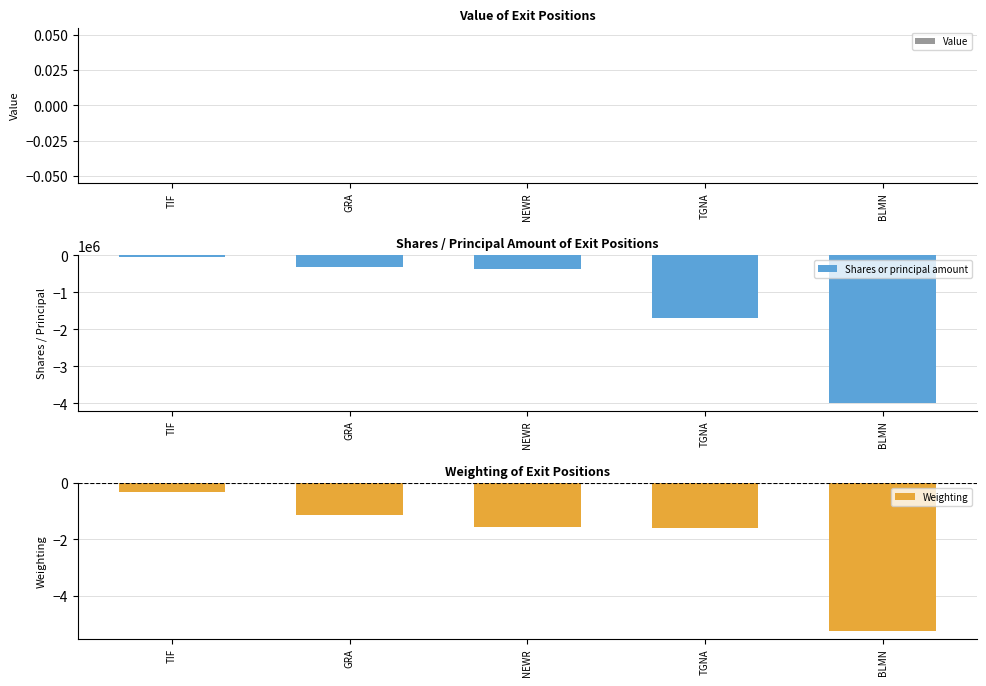

What is the total value across all series at BLMN?

-4001341.3